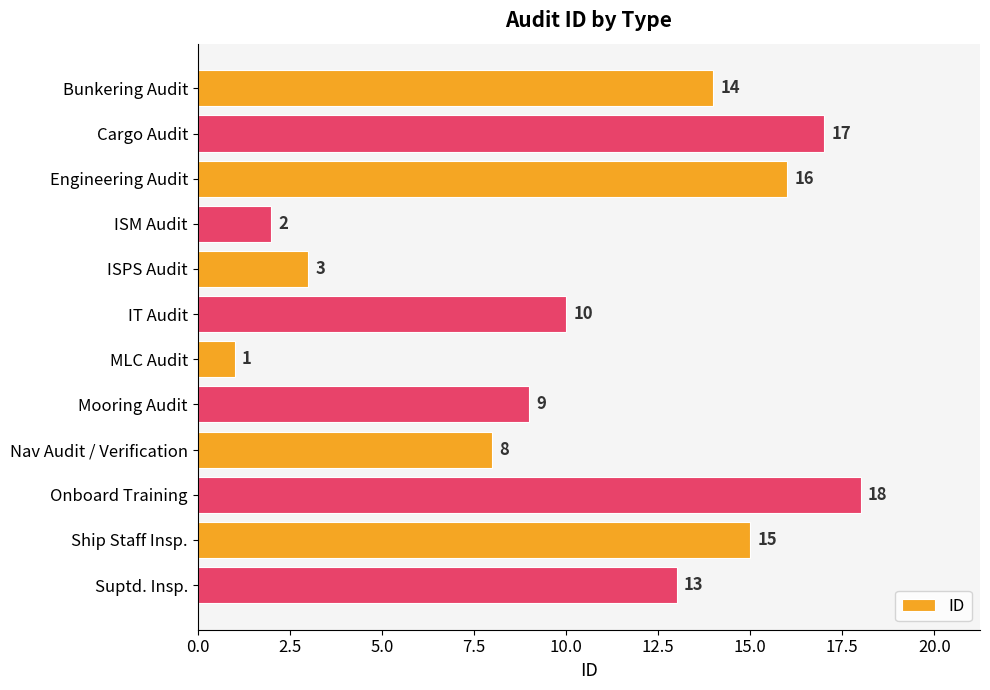

Reading top to bottom, transcribe all the data shown in this chart.

14	17	16	2	3	10	1	9	8	18	15	13